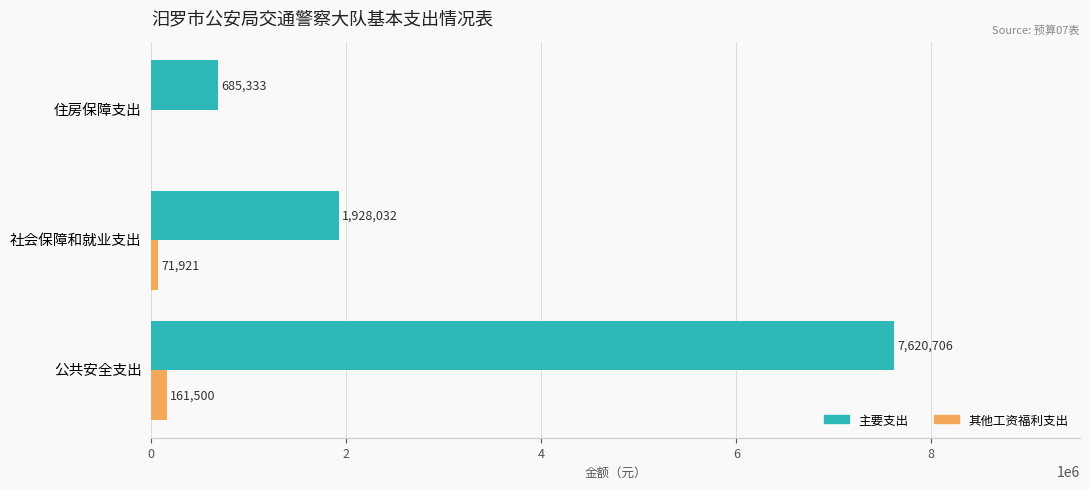

What is the sum of the 主要支出 values at 公共安全支出 and 社会保障和就业支出?

9548738